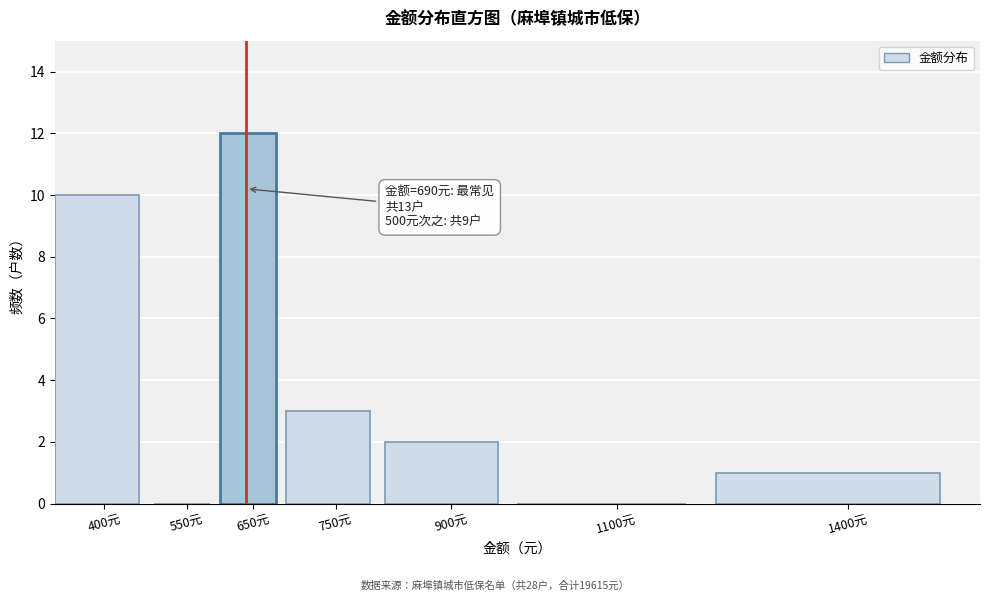

Reading left to right, list all the values displayed in this chart.

400元=10	550元=0	650元=12	750元=3	900元=2	1100元=0	1400元=1